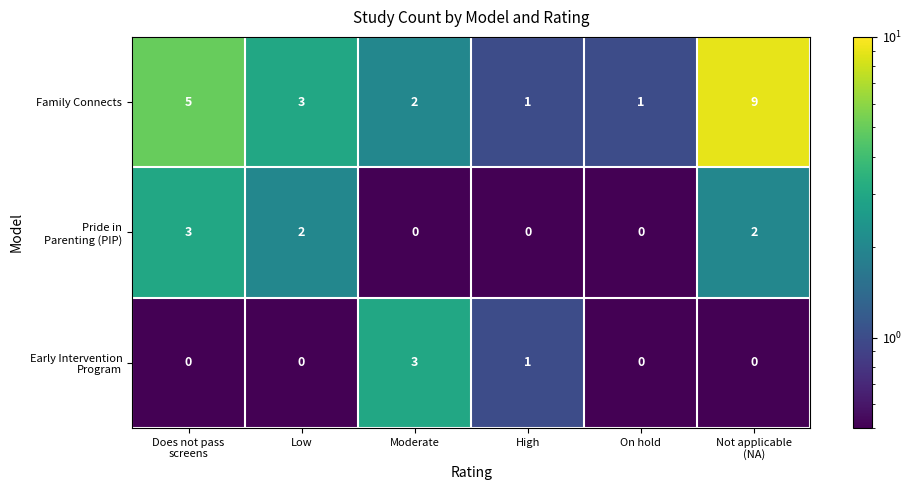

At which category is the sum across all series the highest?

Not applicable
(NA)